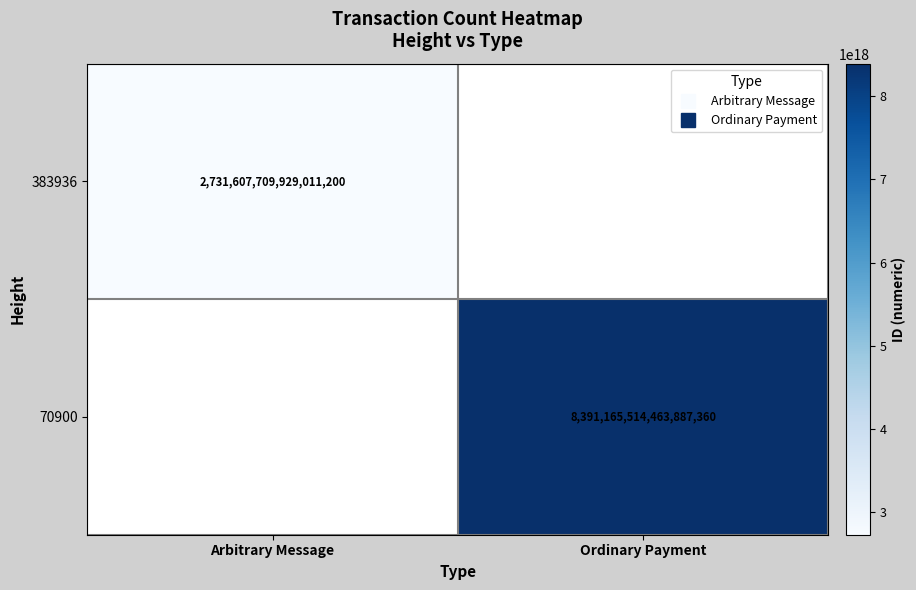

Which label corresponds to the smallest value in the chart?

Arbitrary Message